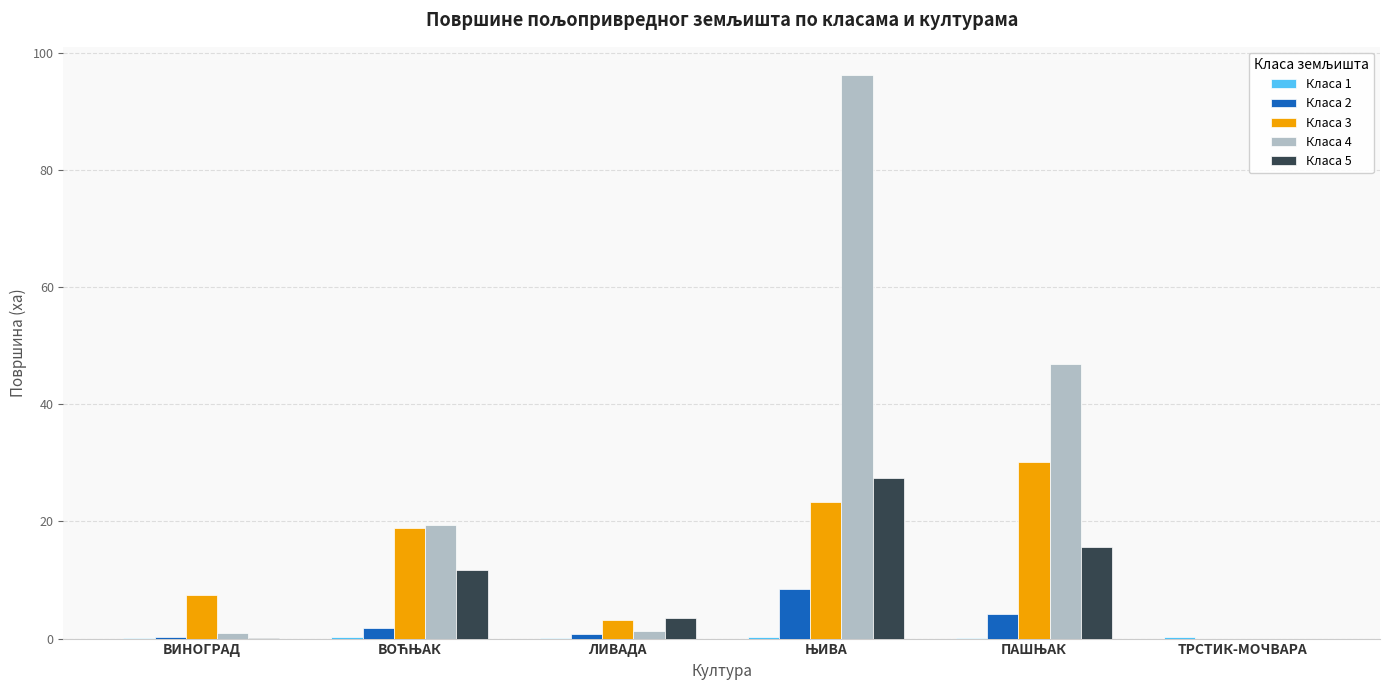

How many series are shown in this chart?

5